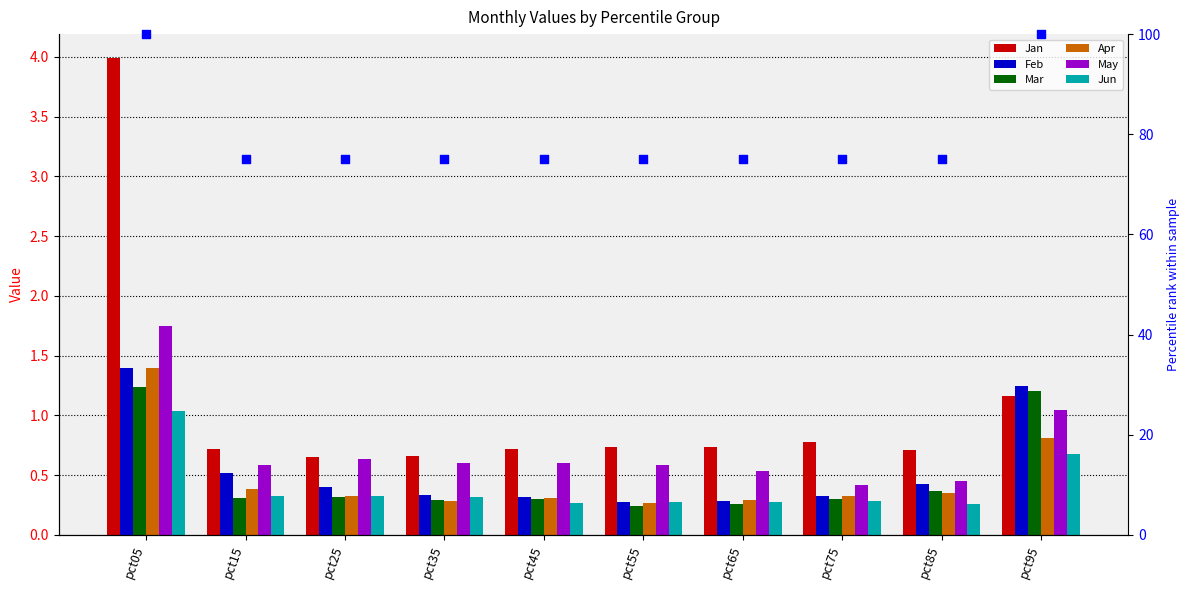

Which series reaches the maximum Y coordinate?

Jan